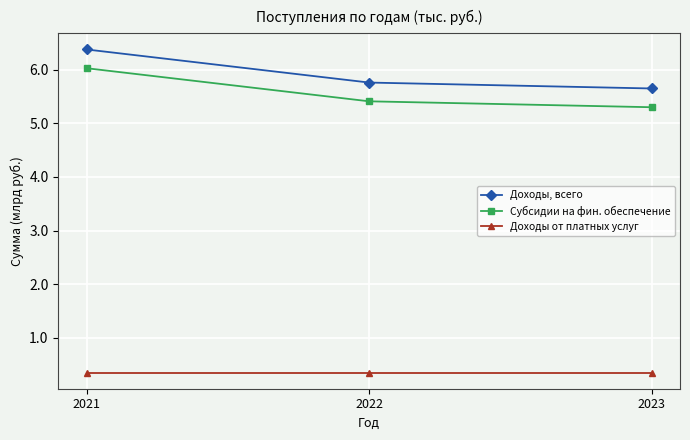

At how many categories does at least one series exceed 3?

3